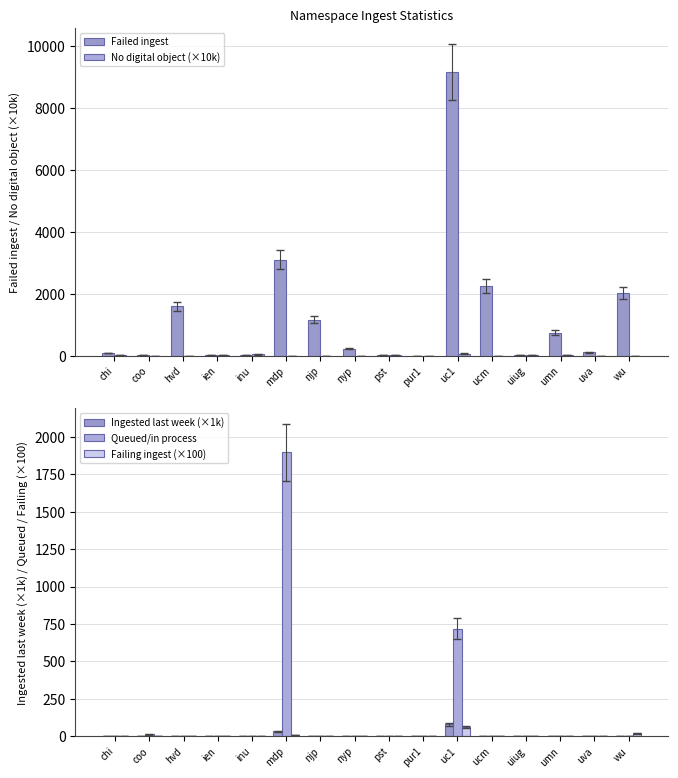

How many bars are there in total?

80